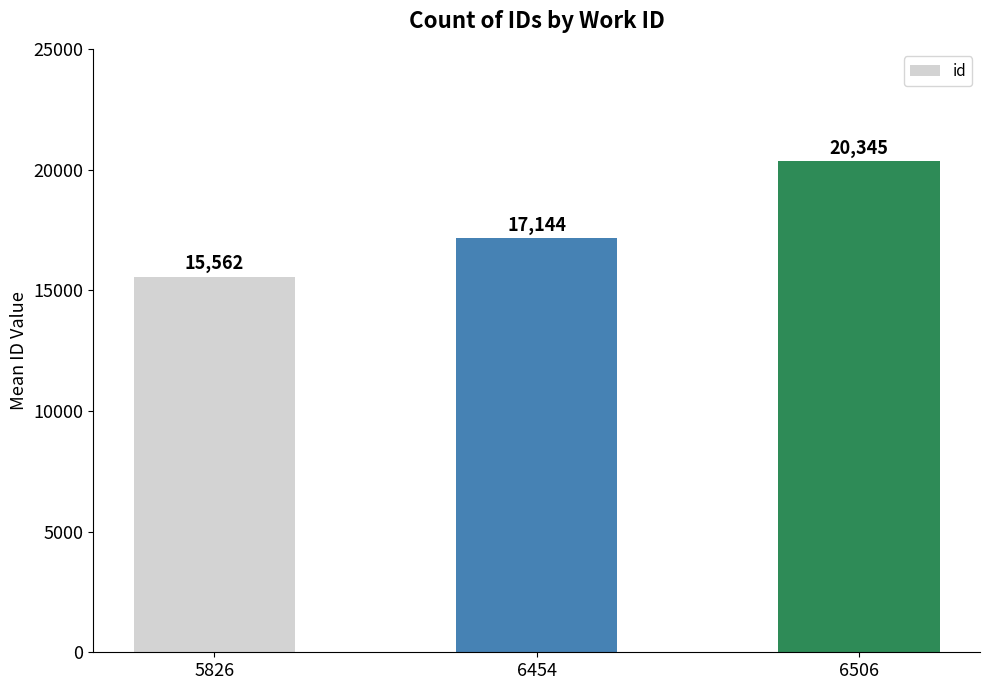

Count the number of categories in the chart.

3